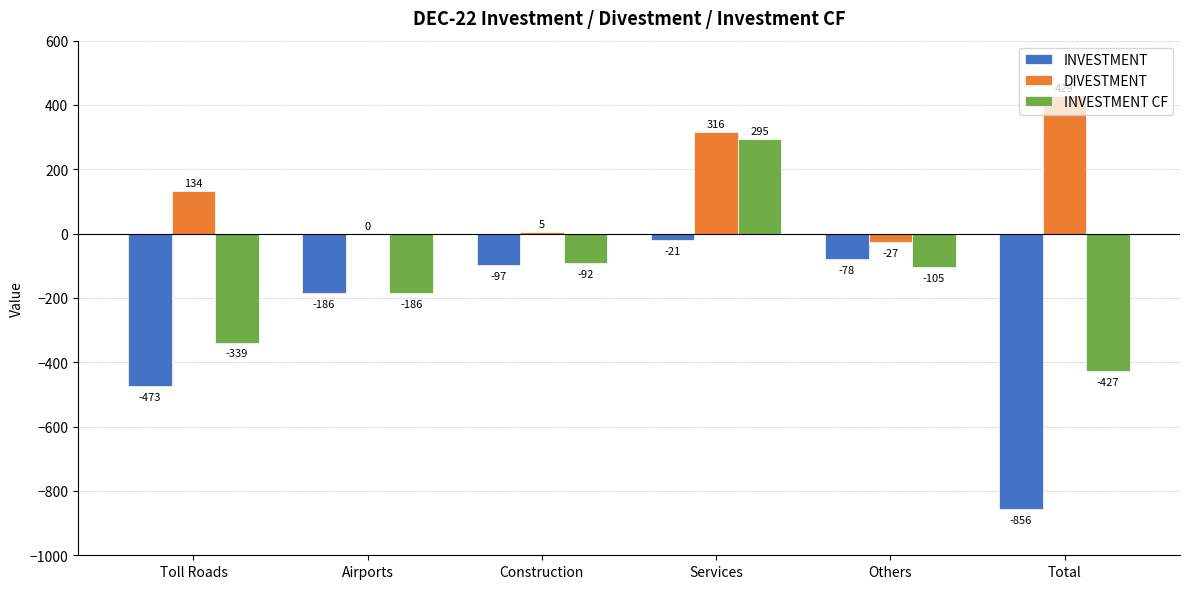

Reading left to right, what are all the values shown in this chart?

INVESTMENT: Toll Roads=-473	Airports=-186	Construction=-97	Services=-21	Others=-78	Total=-856
DIVESTMENT: Toll Roads=134	Airports=0	Construction=5	Services=316	Others=-27	Total=429
INVESTMENT CF: Toll Roads=-339	Airports=-186	Construction=-92	Services=295	Others=-105	Total=-427